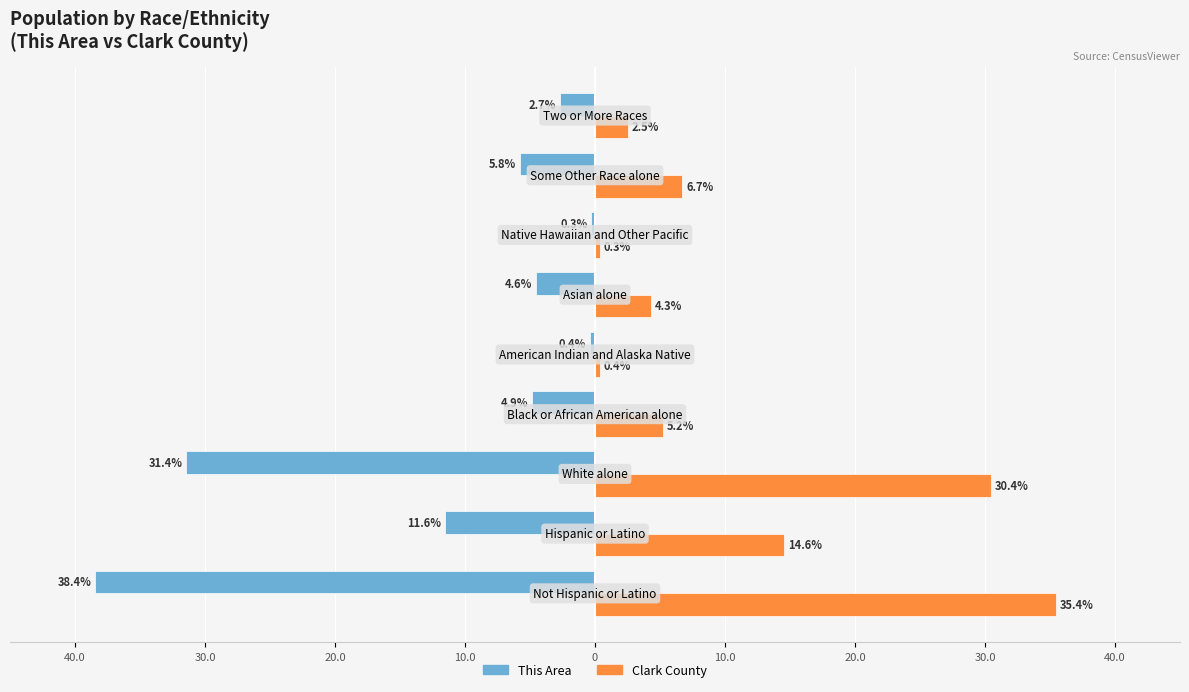

What are all the series names shown in the legend?

This Area, Clark County